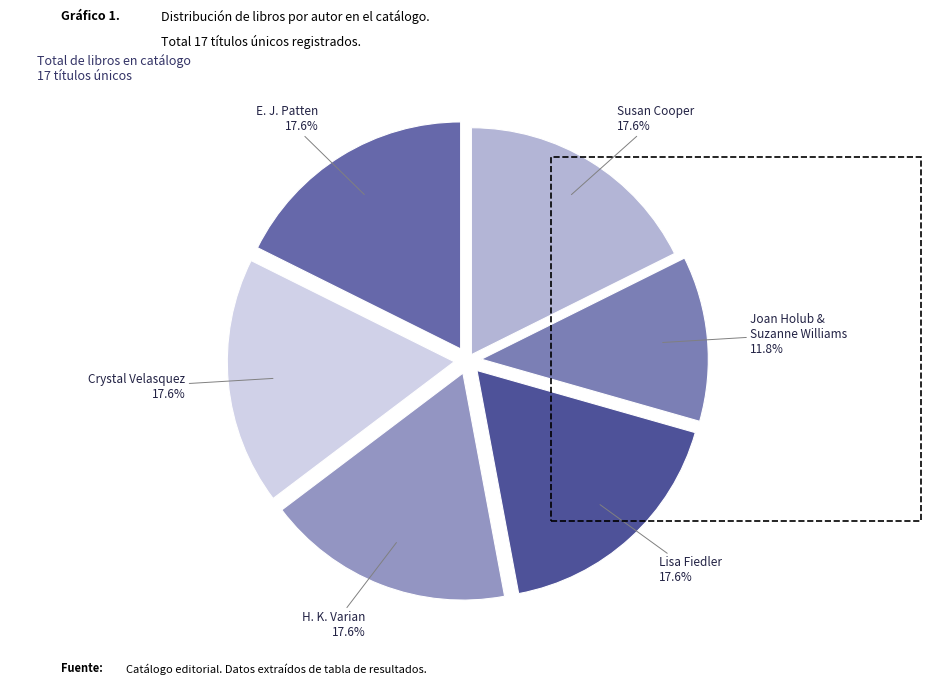

Which category has the smallest portion of the pie?

Joan Holub & Suzanne Williams